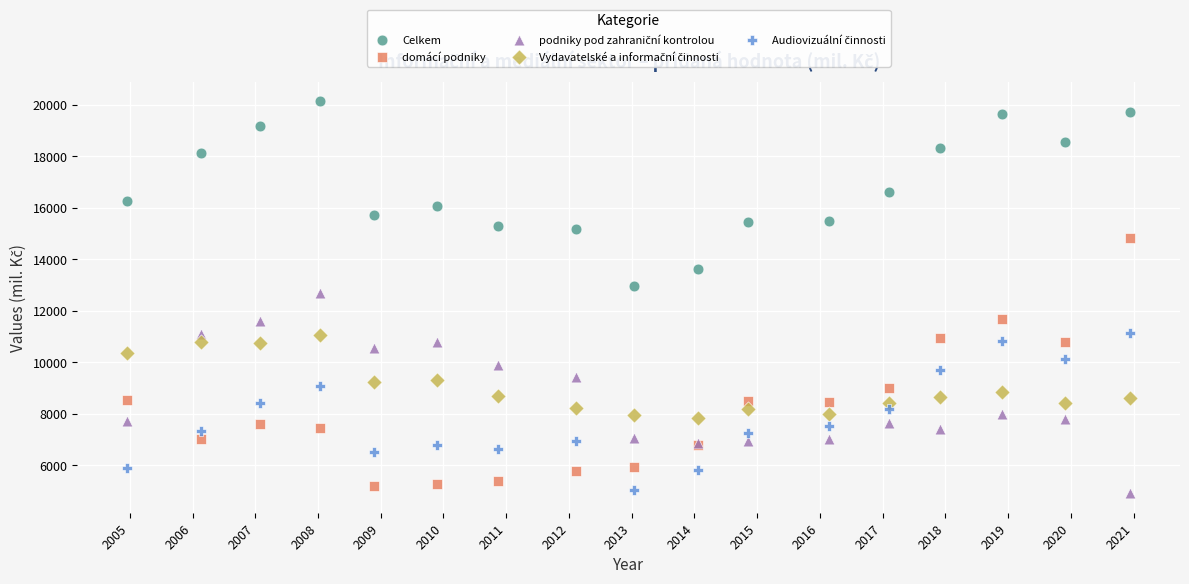

Across all series, what Y value is closest to 12527?

12704.2